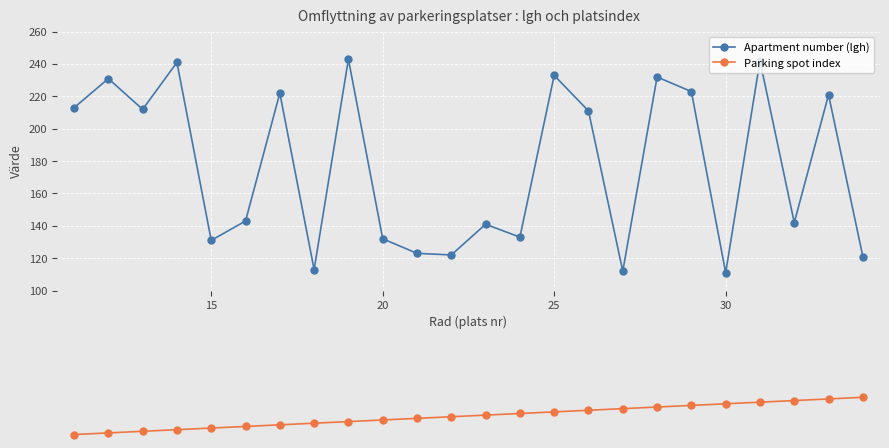

What is the sum of all Apartment number (lgh) values?

4248